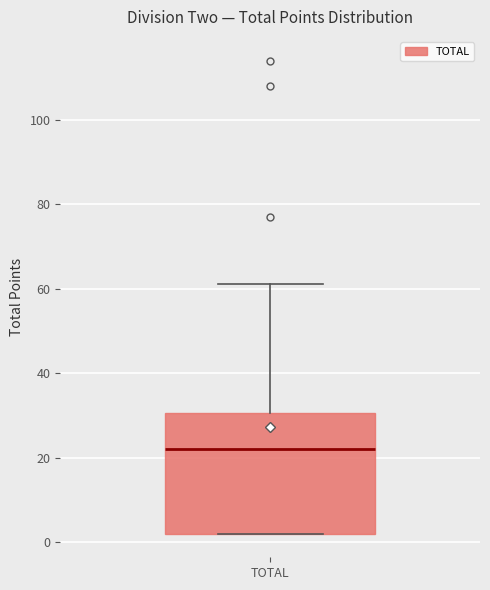

Where is the lower edge of the box for TOTAL on the y-axis? The values are not printed on the chart, so give them approximately, as read against the axis.

2